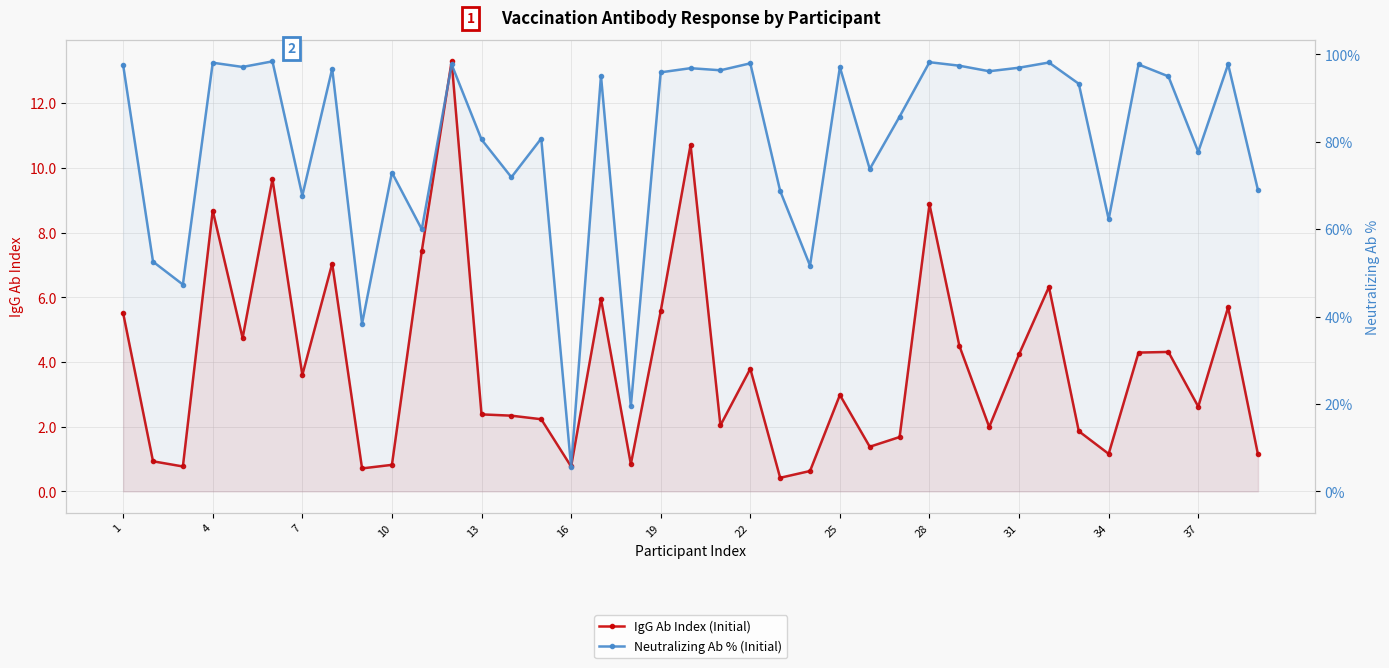

Where does the IgG Ab Index (Initial) series first go above 2?

1